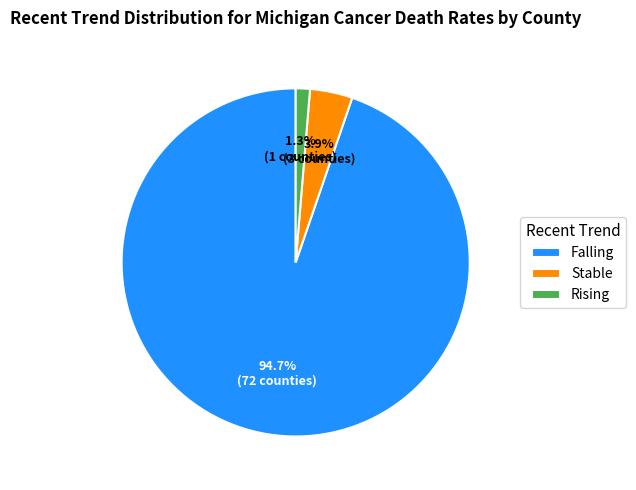

Does any single category account for the majority?

Yes